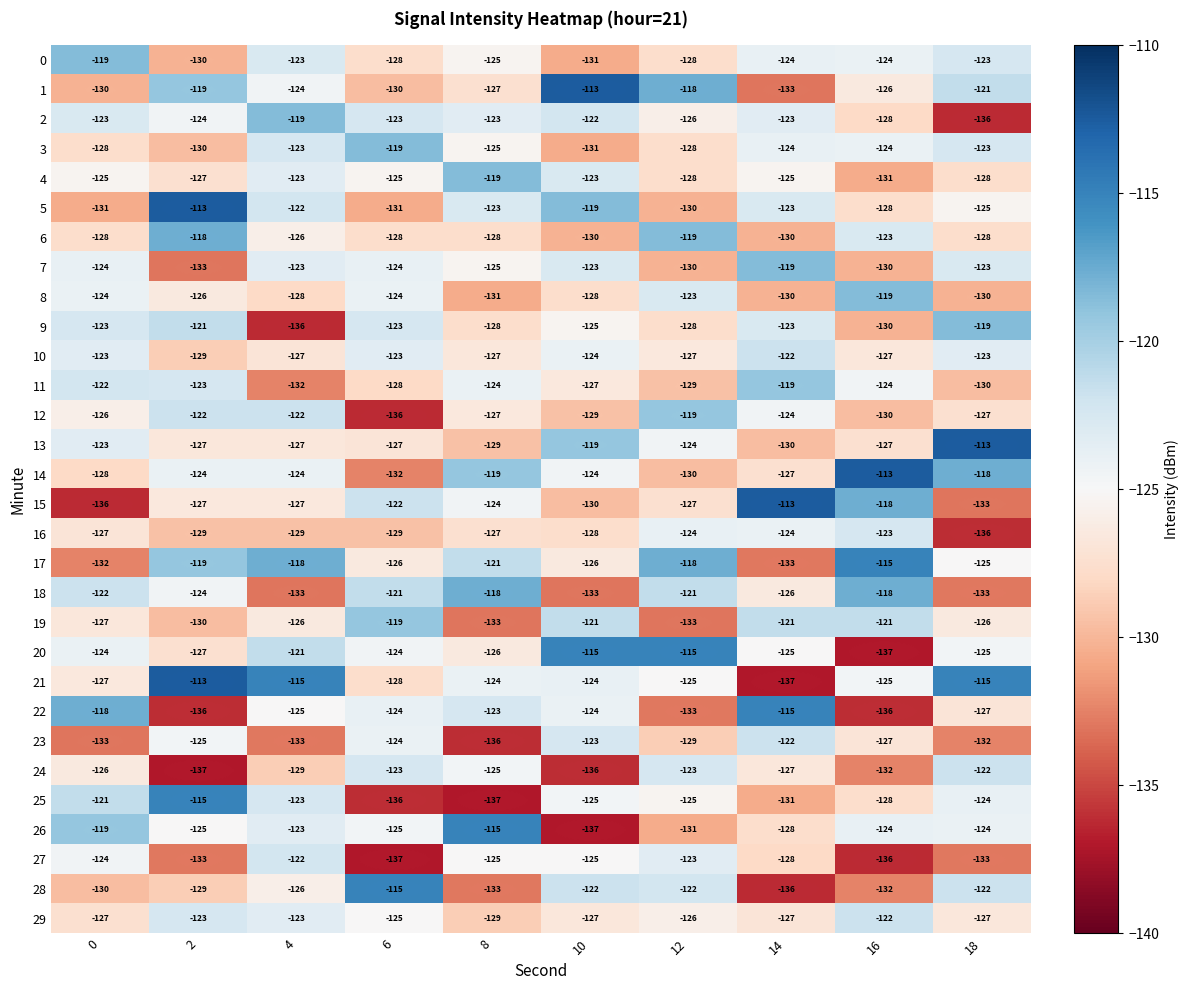

The value of 0 at 16 is -163. True or false?

False